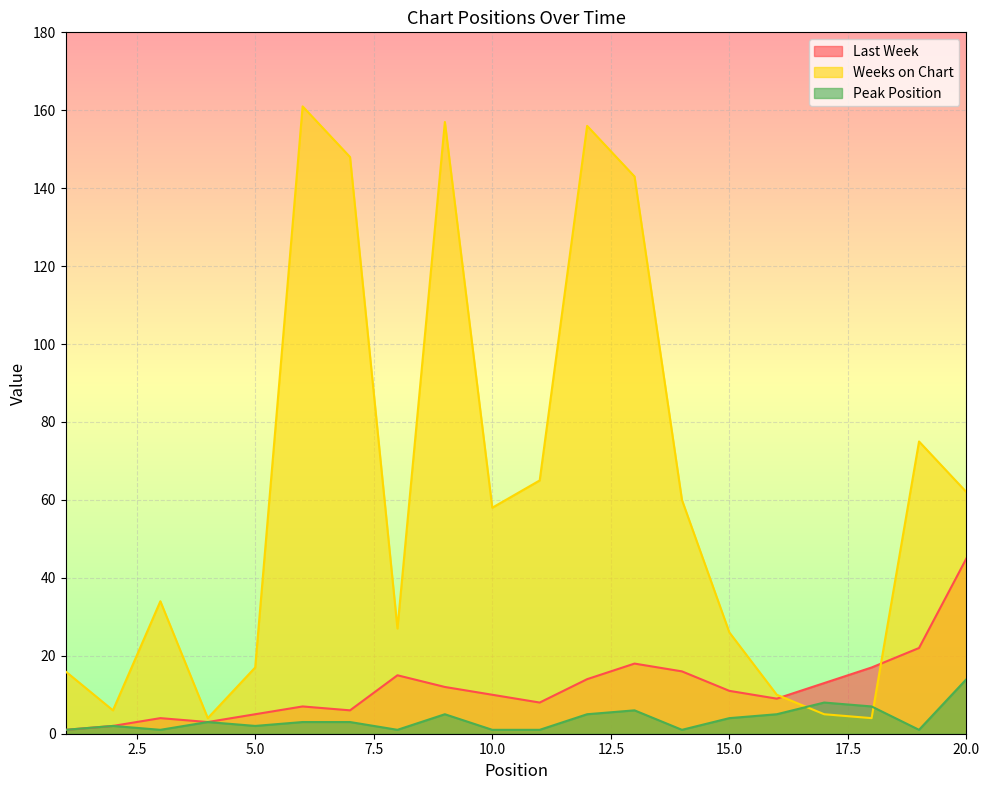

Reading left to right, what are all the values shown in this chart?

Last Week: 1=1	2=2	3=4	4=3	5=5	6=7	7=6	8=15	9=12	10=10	11=8	12=14	13=18	14=16	15=11	16=9	17=13	18=17	19=22	20=45
Weeks on Chart: 1=16	2=6	3=34	4=4	5=17	6=161	7=148	8=27	9=157	10=58	11=65	12=156	13=143	14=60	15=26	16=10	17=5	18=4	19=75	20=62
Peak Position: 1=1	2=2	3=1	4=3	5=2	6=3	7=3	8=1	9=5	10=1	11=1	12=5	13=6	14=1	15=4	16=5	17=8	18=7	19=1	20=14